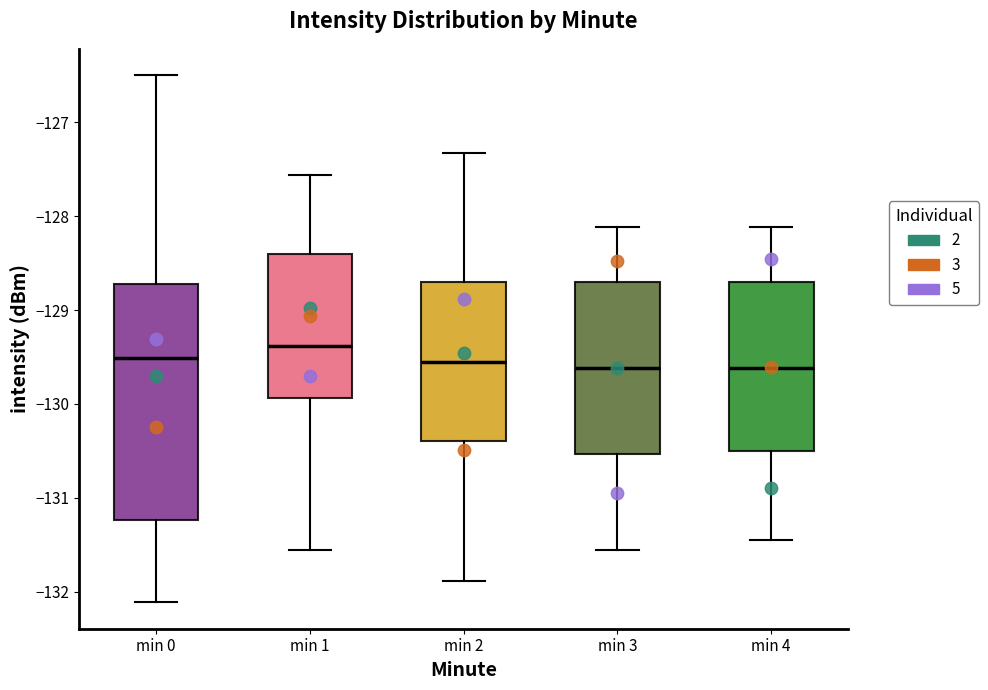

Reading left to right, transcribe this box plot: for each box, give where its median line is, the range the box spans, and where its two whiskers end, as read against the y-axis. The values are not printed on the chart, so give them approximately, as read against the axis.

min 0: median -129.5, box -131.2 to -128.7, whiskers -132.1 to -126.5
min 1: median -129.4, box -129.9 to -128.4, whiskers -131.6 to -127.6
min 2: median -129.5, box -130.4 to -128.7, whiskers -131.9 to -127.3
min 3: median -129.6, box -130.5 to -128.7, whiskers -131.6 to -128.1
min 4: median -129.6, box -130.5 to -128.7, whiskers -131.4 to -128.1